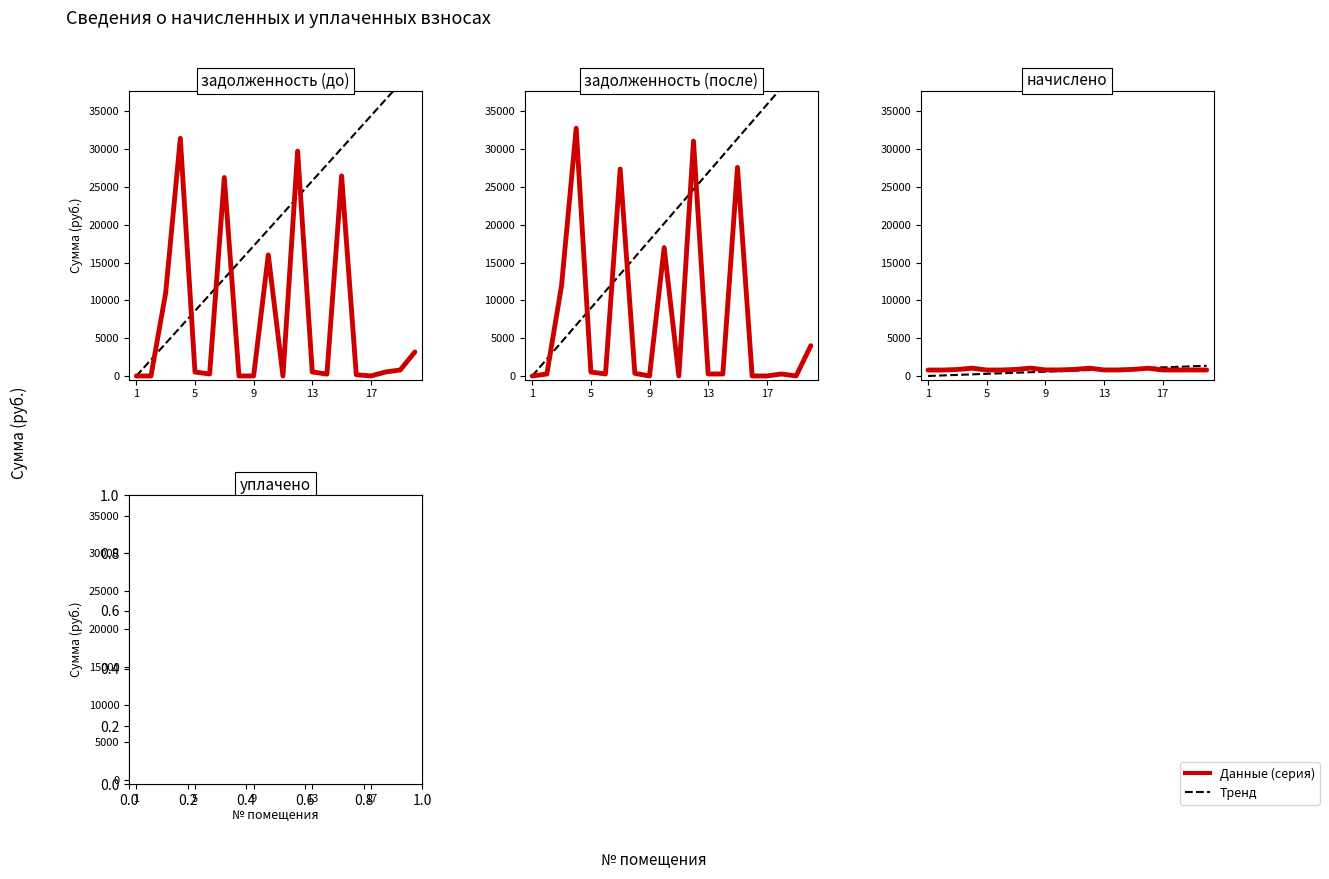

Does the chart have visible grid lines?

No